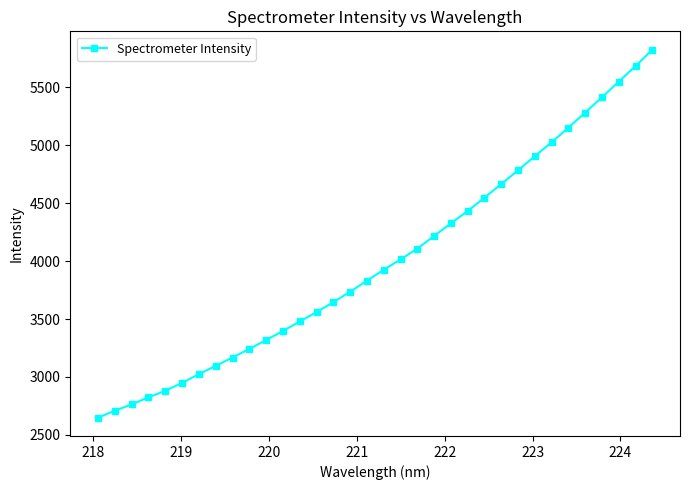

What is the minimum value shown in the chart?

2648.8